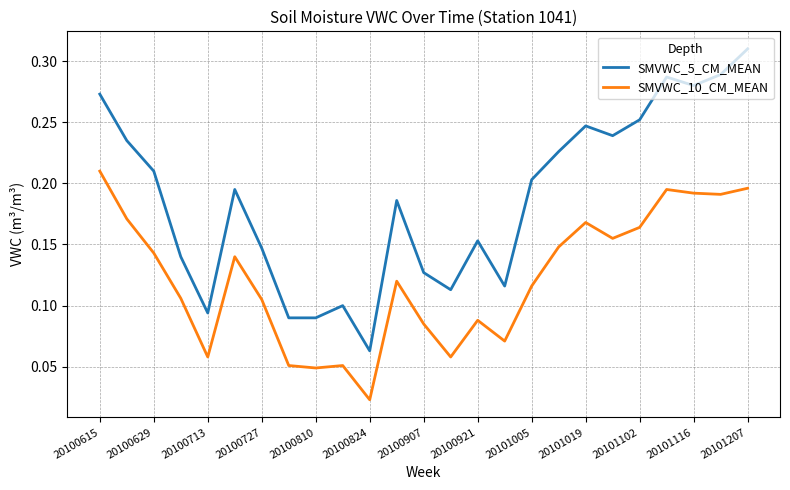

How many interior local valleys does the SMVWC_10_CM_MEAN series have?

7